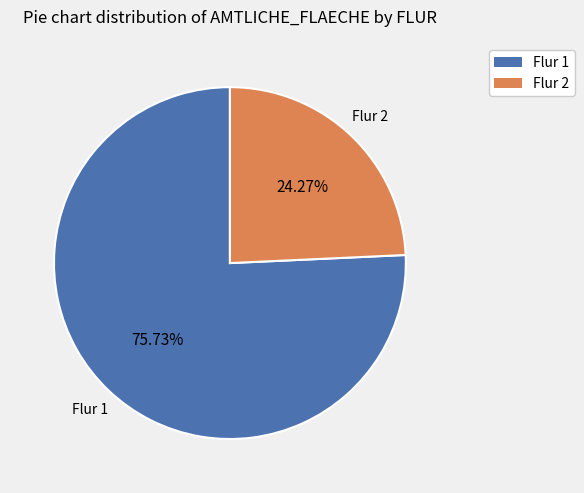

Does any single category account for the majority?

Yes